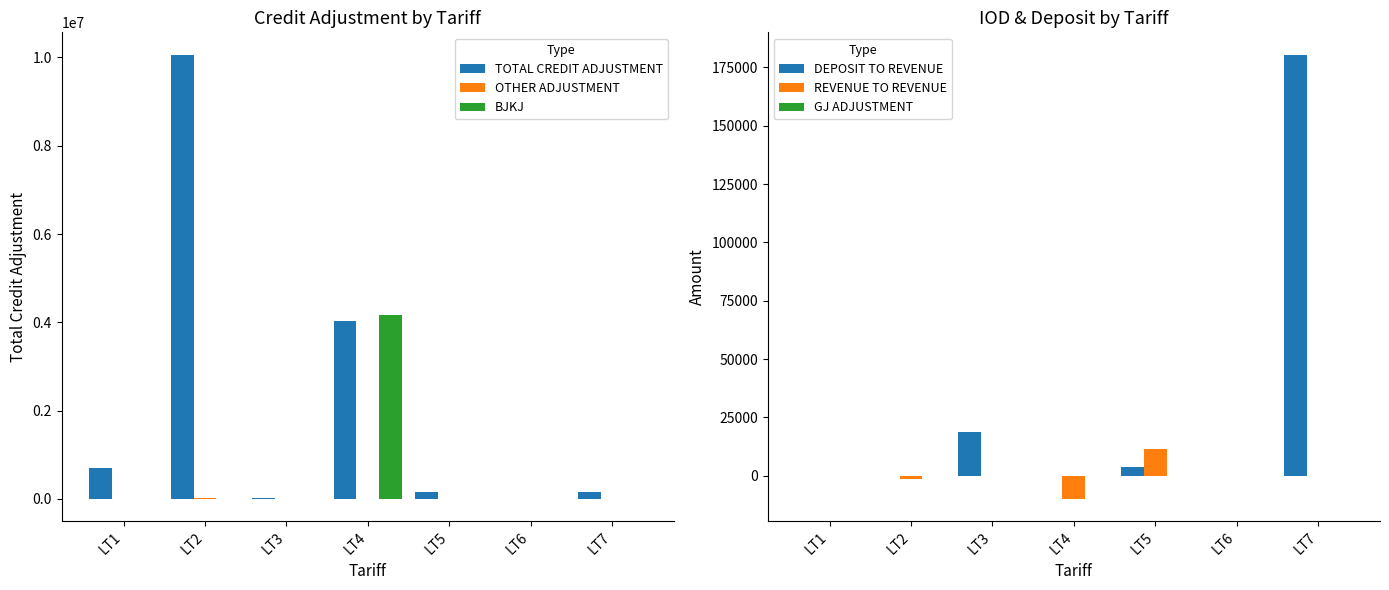

Reading left to right, list all the values displayed in this chart.

TOTAL CREDIT ADJUSTMENT: 702833.1	10064103.1	25881.5	4019174.2	160195.5	0.0	166681.6
OTHER ADJUSTMENT: 0.0	24053.0	0.0	0.0	0.0	0.0	0.0
BJKJ: -950.6	0.0	0.0	4176086.4	0.0	0.0	0.0
DEPOSIT TO REVENUE: 0.0	0.0	18609.0	0.0	3531.0	0.0	180500.0
REVENUE TO REVENUE: 0.0	-1500.0	0.0	-10000.0	11500.0	0.0	0.0
GJ ADJUSTMENT: 0.0	0.0	0.0	0.0	0.0	0.0	0.0